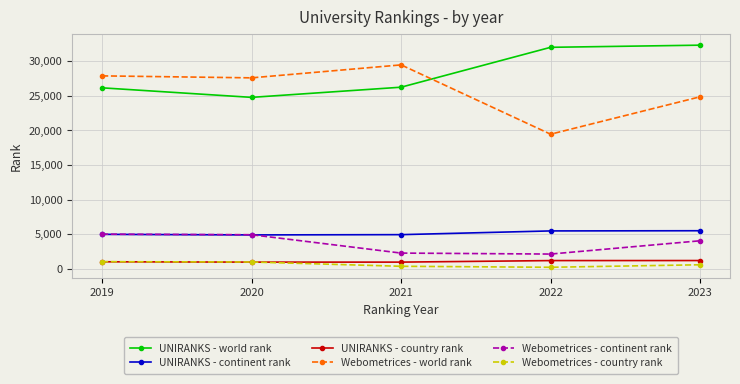

True or false: UNIRANKS - world rank has more than 1 interior local peaks.

False